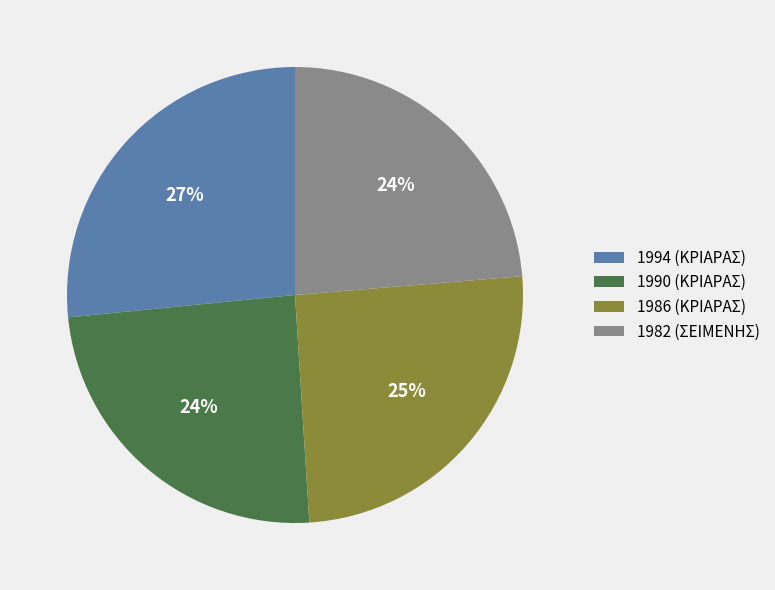

Count the number of slices in the pie.

4